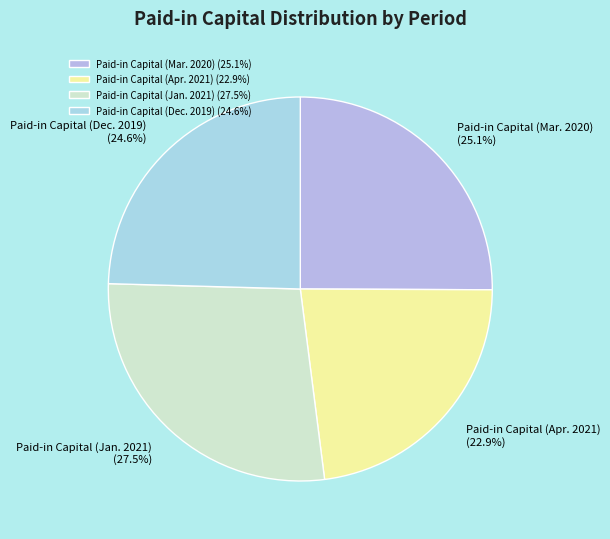

To the nearest percent, what is the difference between the largest and smallest slice percentages?

5%